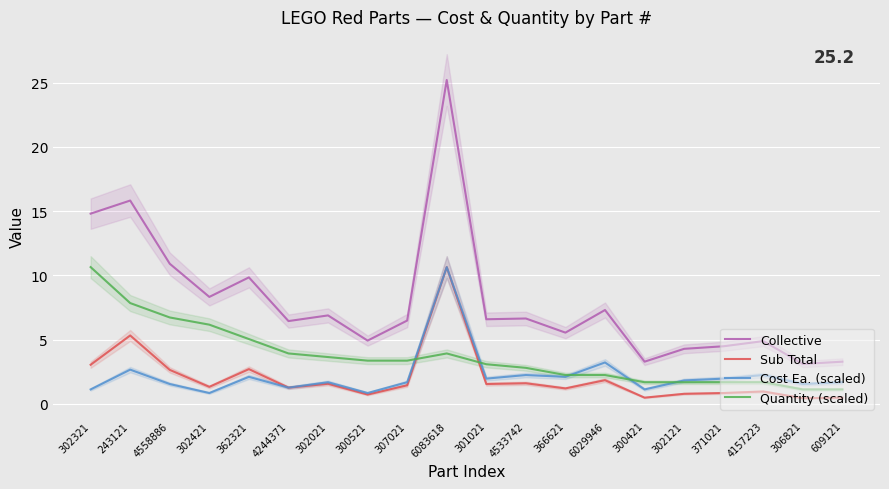

What is the total value across all series at 6083618?

50.4